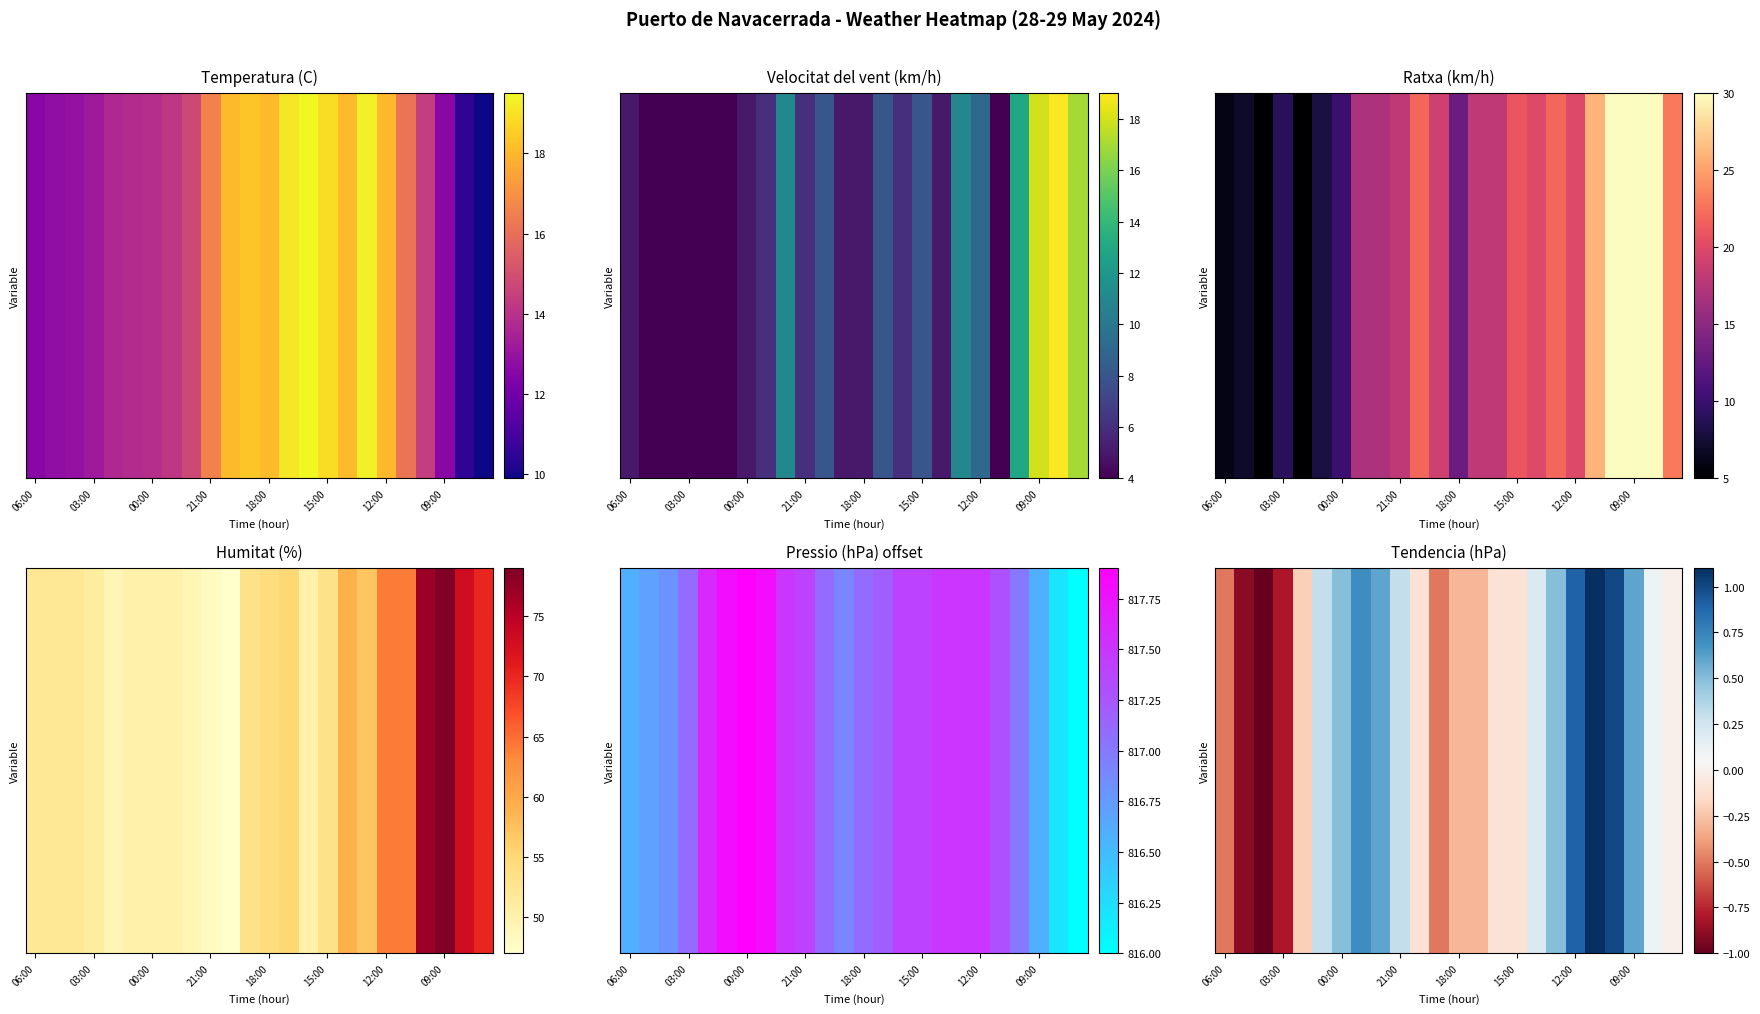

What is the smallest value displayed?

-1.0